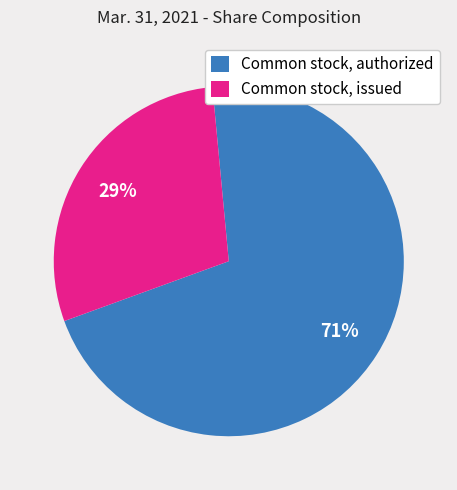

Does Common stock, issued represent more than half of the total?

No